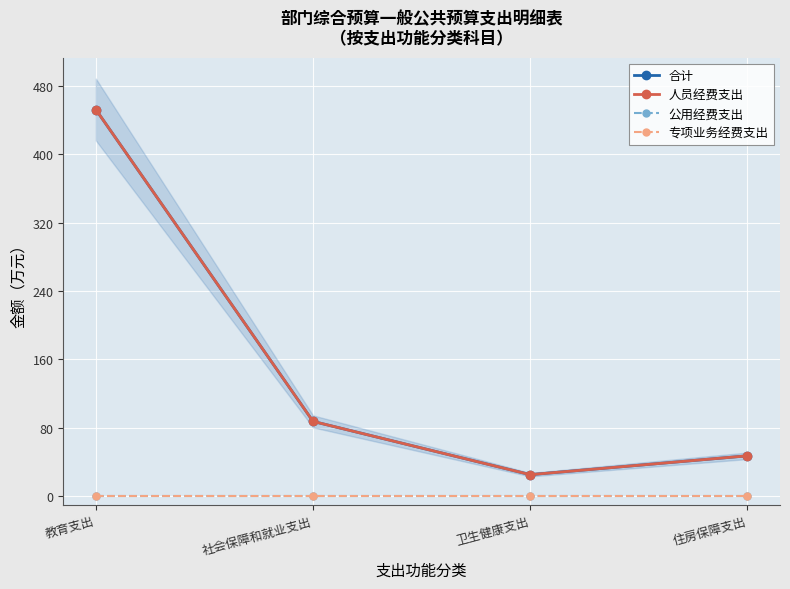

At which category is the sum across all series the highest?

教育支出